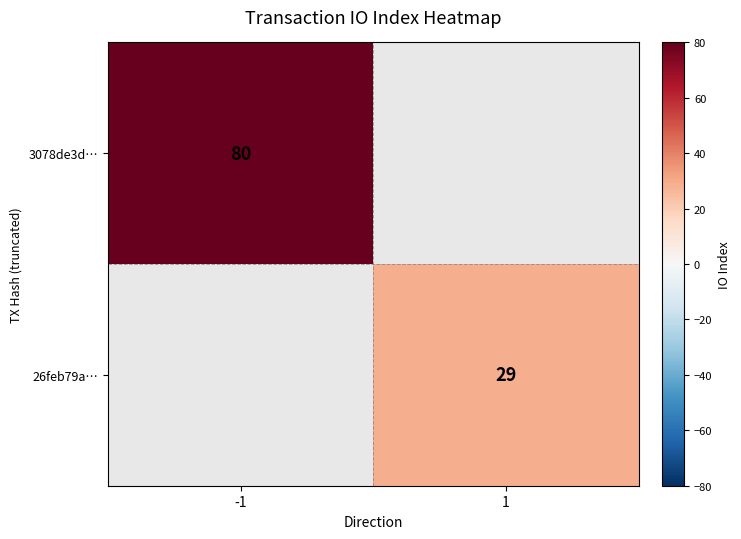

Is the value of 26feb79a… at 1 greater than the value of 3078de3d… at -1?

No